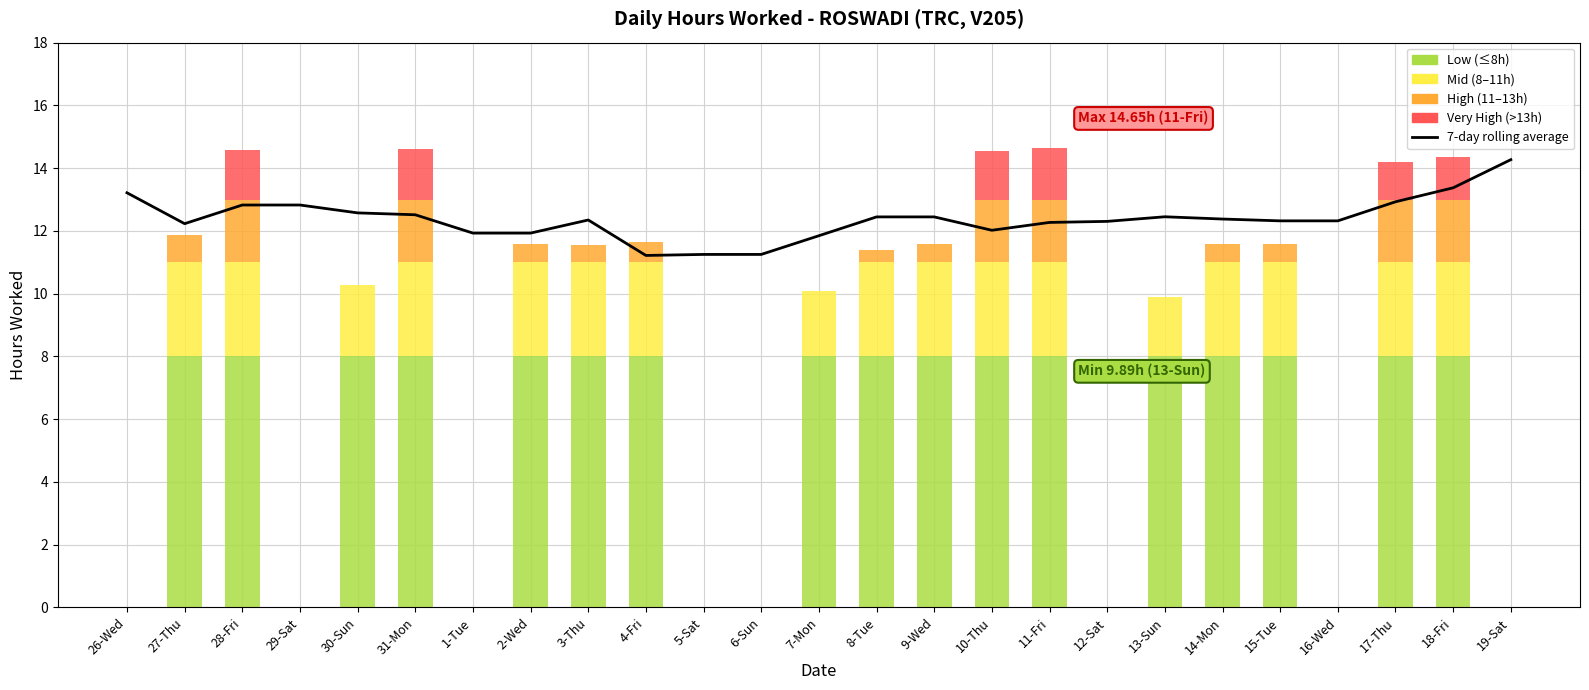

Rank the categories by value from lowest to highest.

4-Fri, 6-Sun, 5-Sat, 7-Mon, 1-Tue, 2-Wed, 10-Thu, 27-Thu, 11-Fri, 12-Sat, 15-Tue, 16-Wed, 3-Thu, 14-Mon, 8-Tue, 9-Wed, 13-Sun, 31-Mon, 30-Sun, 28-Fri, 29-Sat, 17-Thu, 26-Wed, 18-Fri, 19-Sat